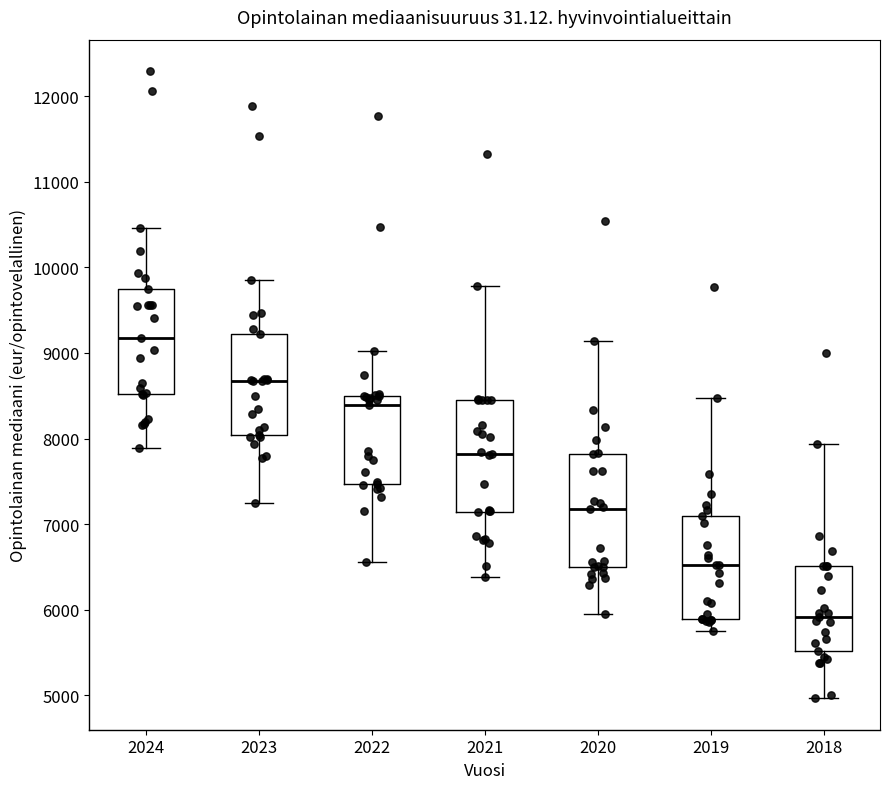

Reading left to right, read every box against the y-axis: the position of its median line, the range the box covers, and the ends of its whiskers. The values are not printed on the chart, so give them approximately, as read against the axis.

2024: median 9200, box 8500 to 9700, whiskers 7900 to 10500
2023: median 8700, box 8000 to 9200, whiskers 7200 to 9900
2022: median 8400, box 7500 to 8500, whiskers 6600 to 9000
2021: median 7800, box 7100 to 8500, whiskers 6400 to 9800
2020: median 7200, box 6500 to 7800, whiskers 6000 to 9100
2019: median 6500, box 5900 to 7100, whiskers 5700 to 8500
2018: median 5900, box 5500 to 6500, whiskers 5000 to 7900